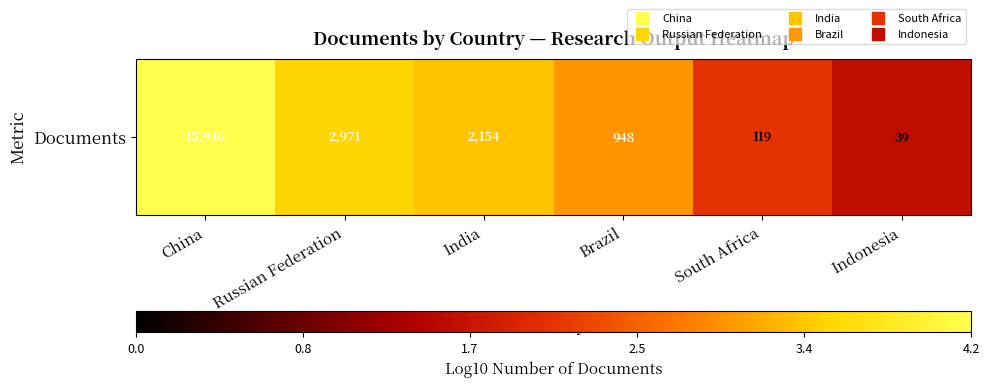

What is the sum of all values?

17.7